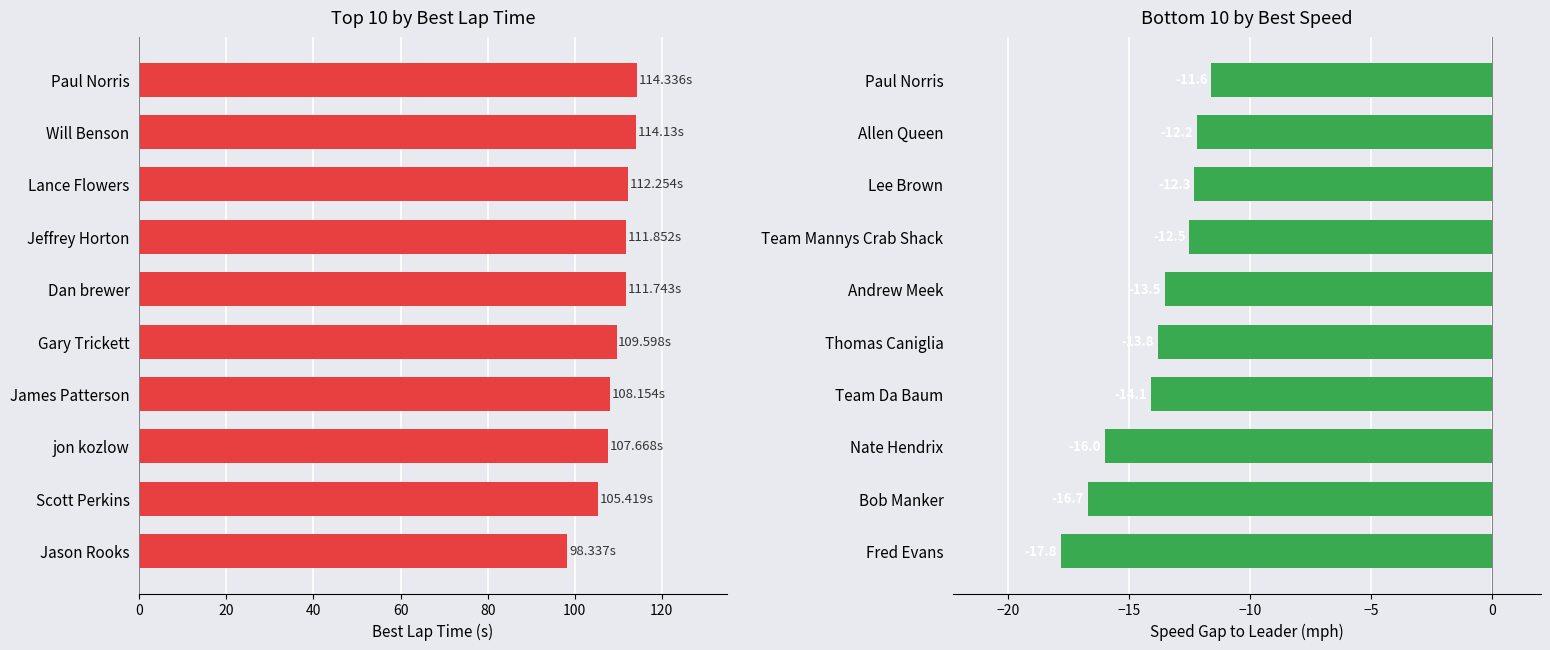

Count the number of categories in the chart.

10